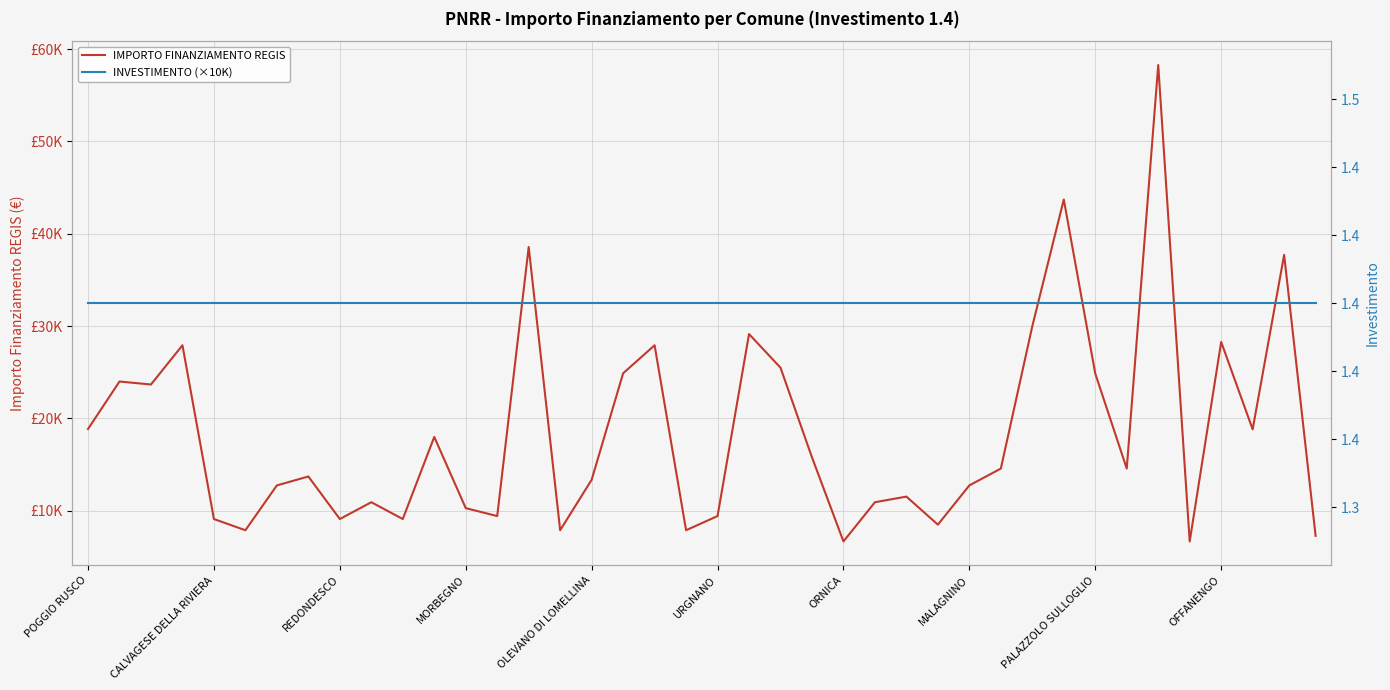

Which series changed the most between 17 and 39?

IMPORTO FINANZIAMENTO REGIS